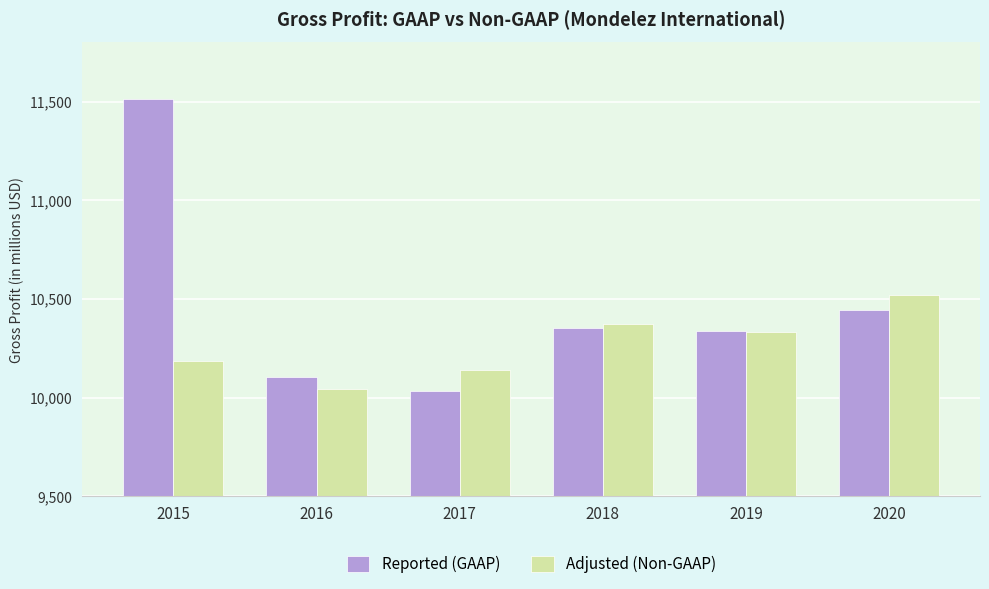

Rank the series at 2016 from lowest to highest value.

Adjusted (Non-GAAP), Reported (GAAP)